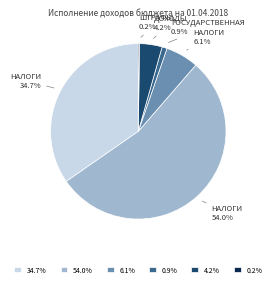

Approximately how many times larger is the value at 34.7% compared to 4.2%?

8.3